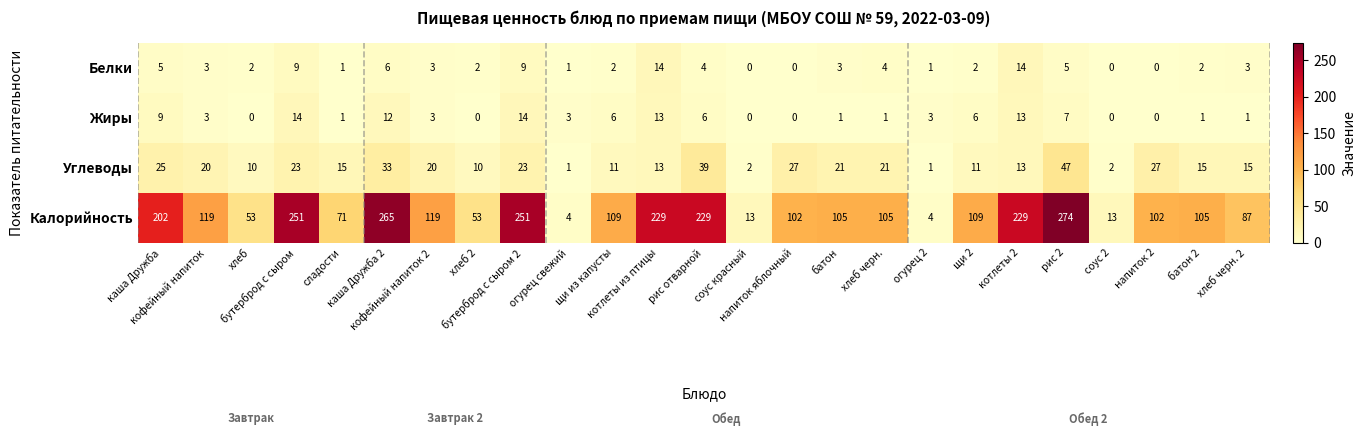

Which series has the largest total across all categories?

Калорийность